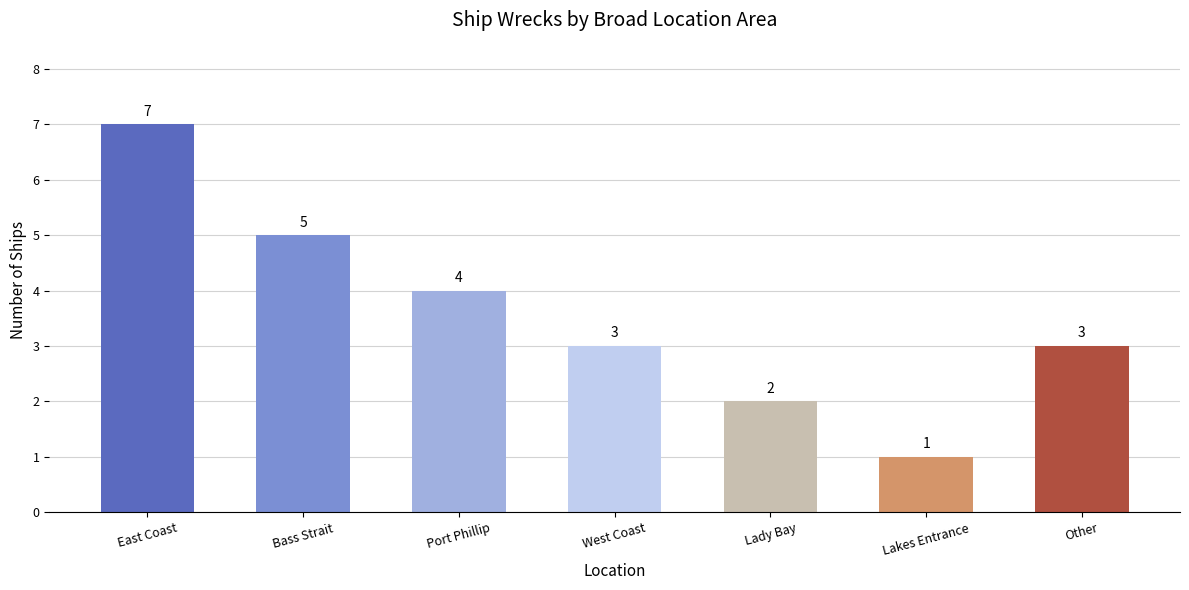

The value at Lady Bay is 2. True or false?

True